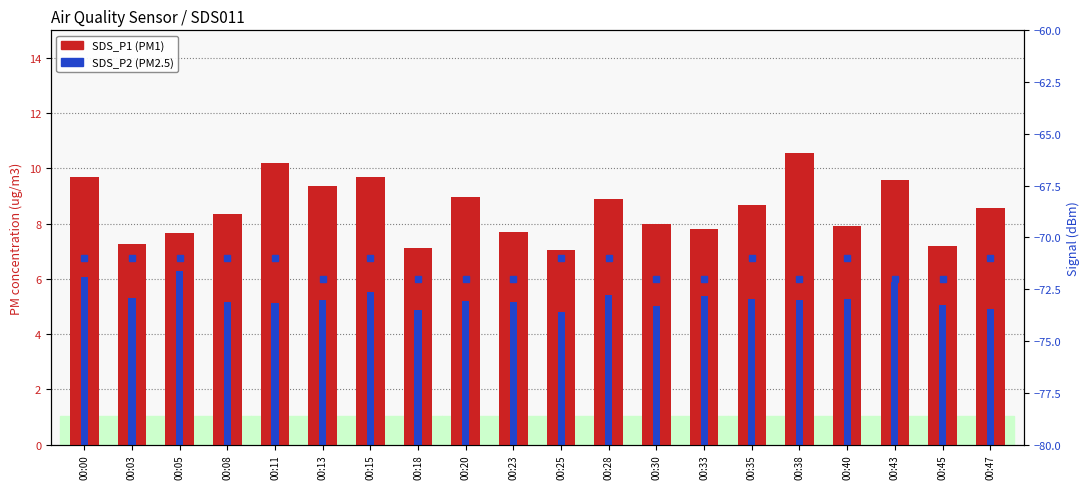

Count the number of data series in this chart.

3